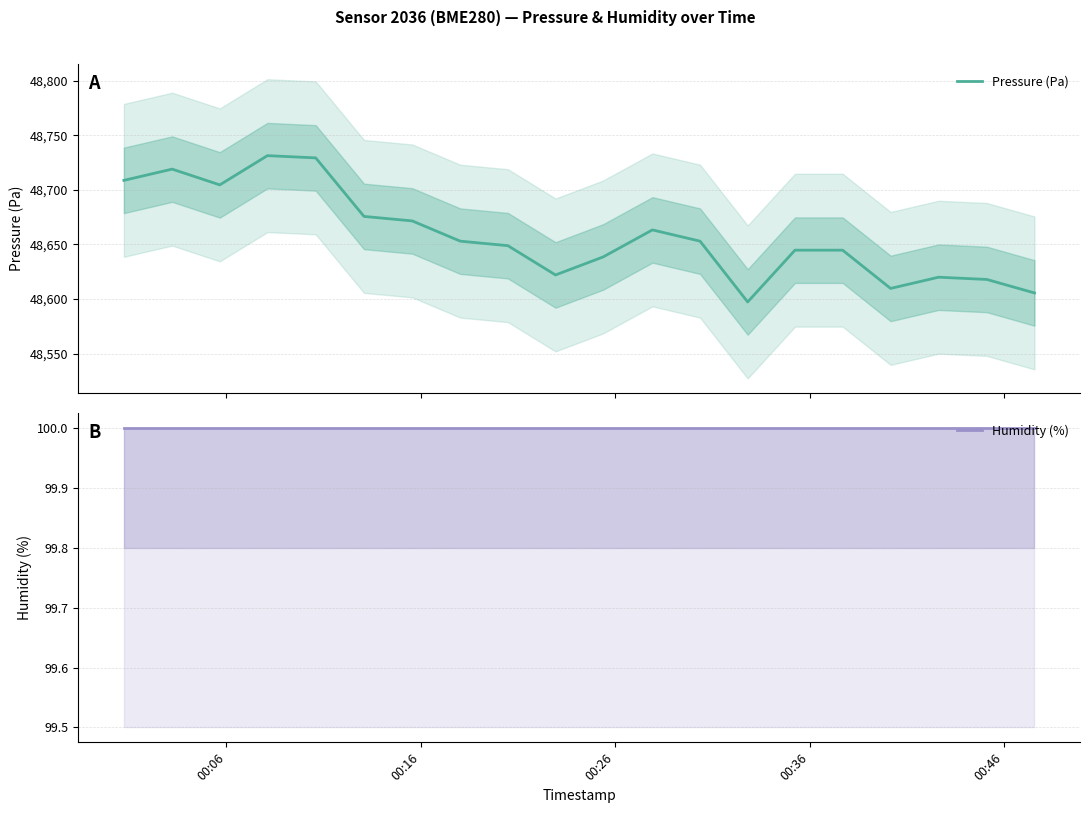

What value does the Humidity (%) series have at 00:06?

100.0